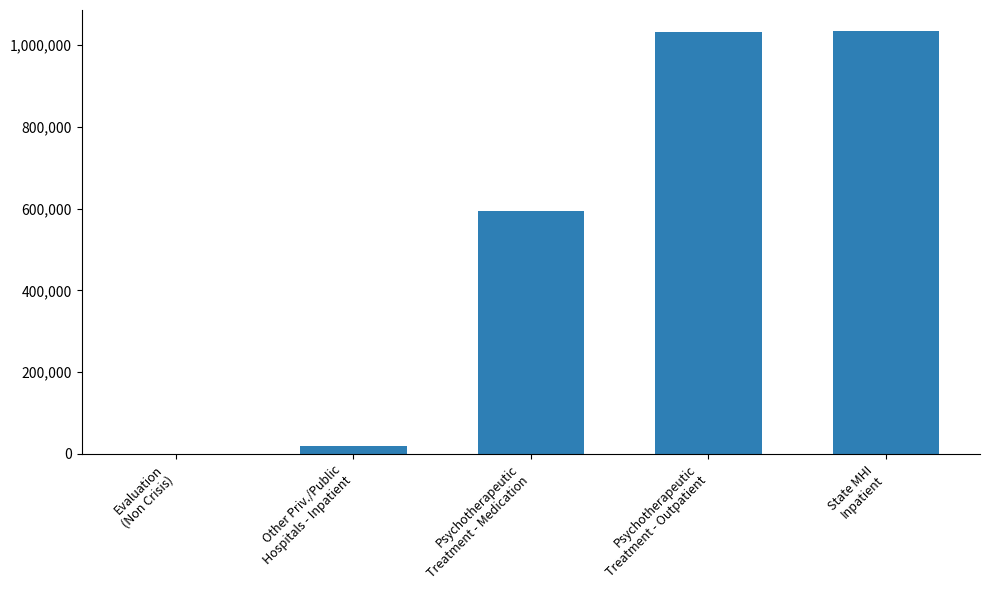

True or false: the data shows 18862.3 at Other Priv./Public
Hospitals - Inpatient.

True